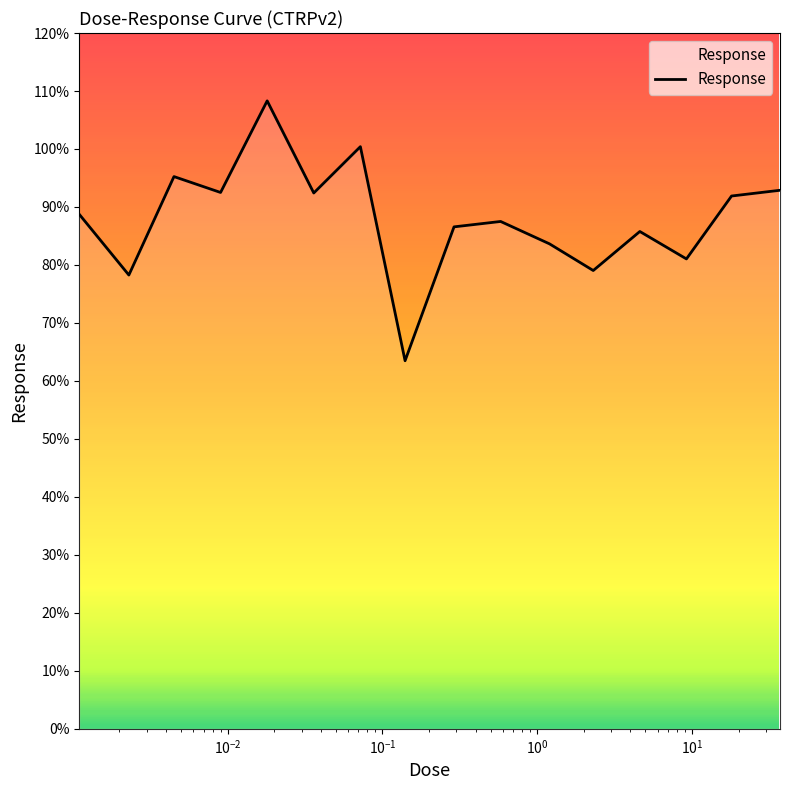

How many series are shown in this chart?

1